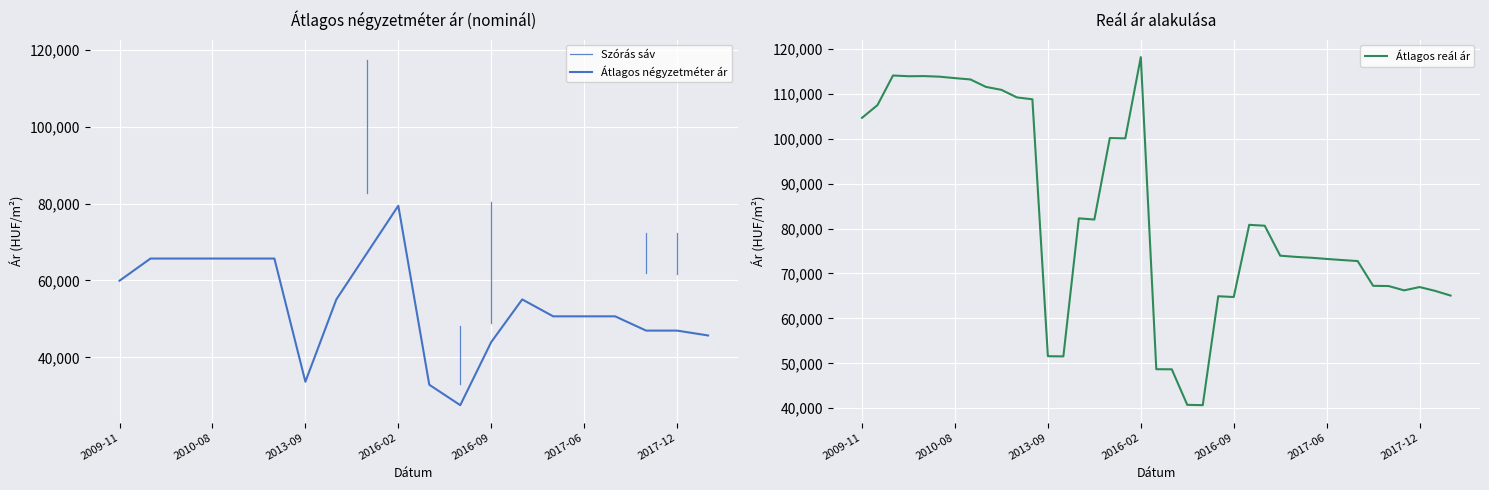

True or false: Átlagos négyzetméter ár has more than 1 points higher than both neighbors.

True